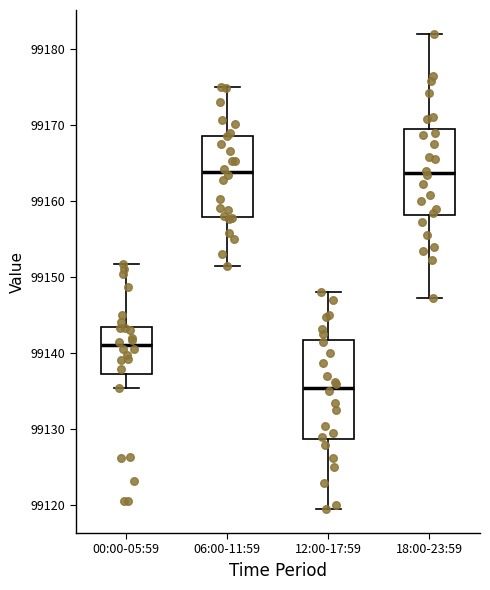

Comparing the boxes themselves (not the whiskers), which one is the tallest?

12:00-17:59